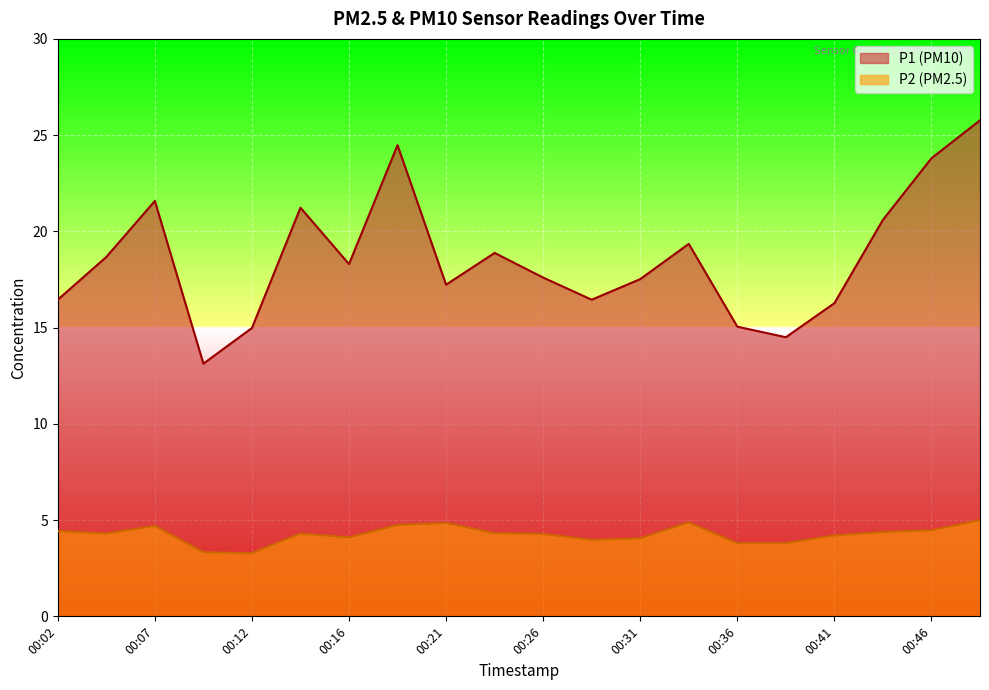

What are all the series names shown in the legend?

P1 (PM10), P2 (PM2.5)